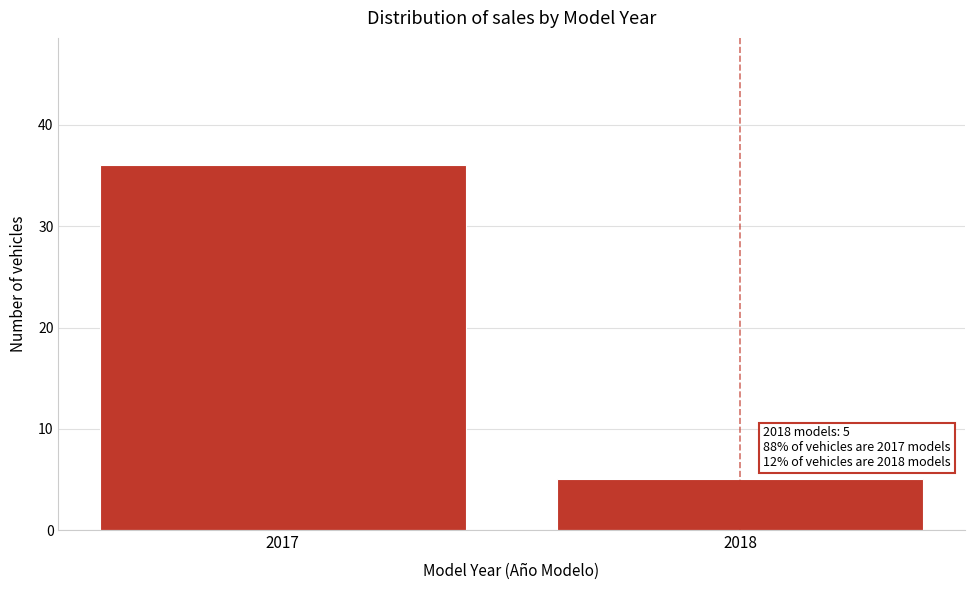

Reading left to right, transcribe all the data shown in this chart.

36	5